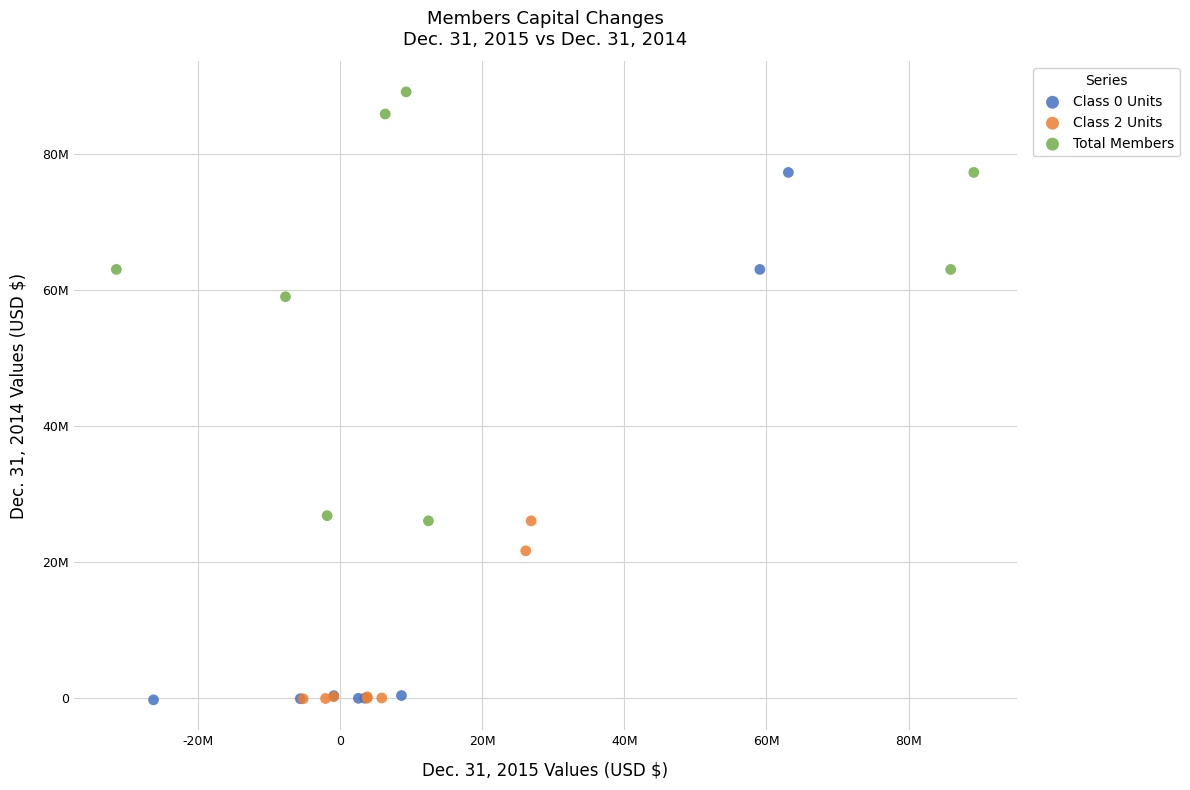

What are all the series names shown in the legend?

Class 0 Units, Class 2 Units, Total Members